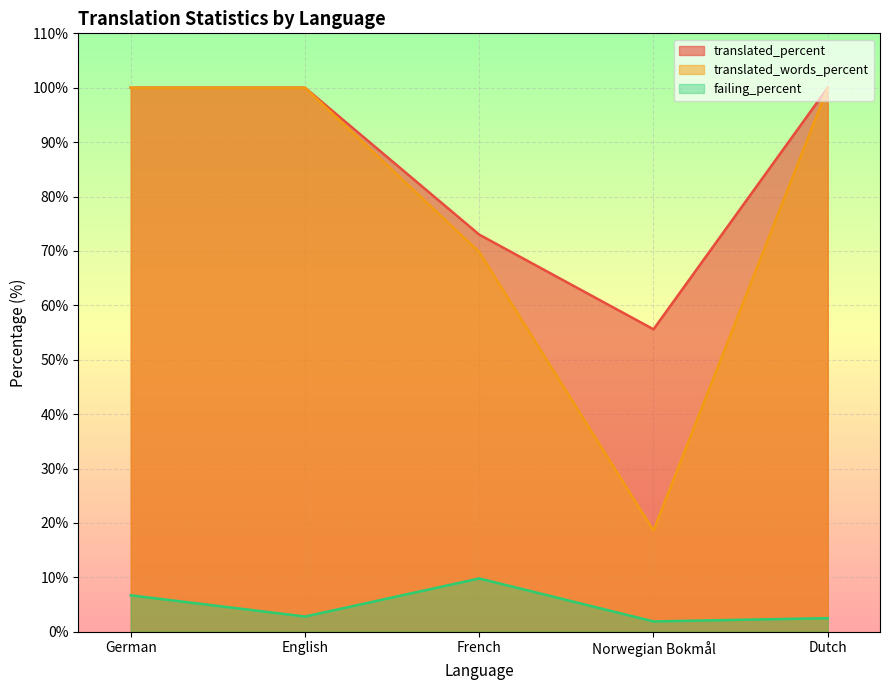

How many interior local valleys does the failing_percent series have?

2